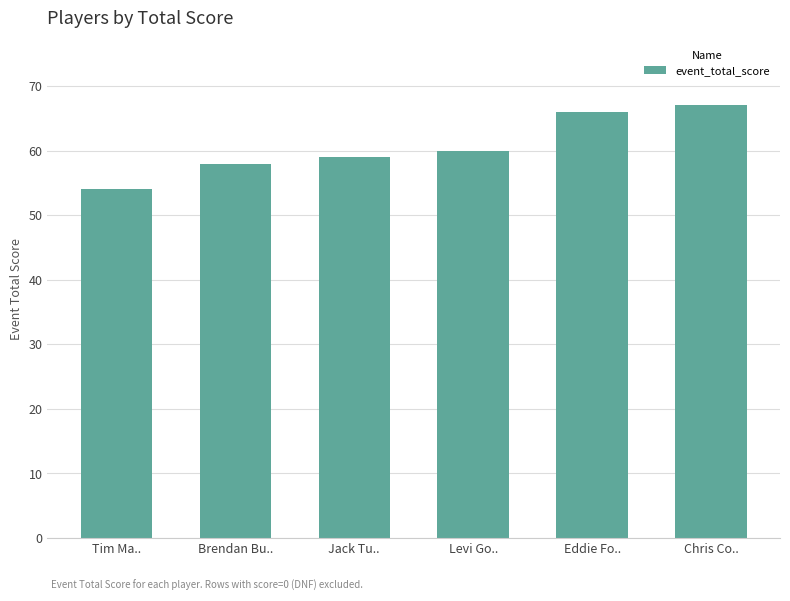

What is the change in value from Jack Tu.. to Eddie Fo..?

+7